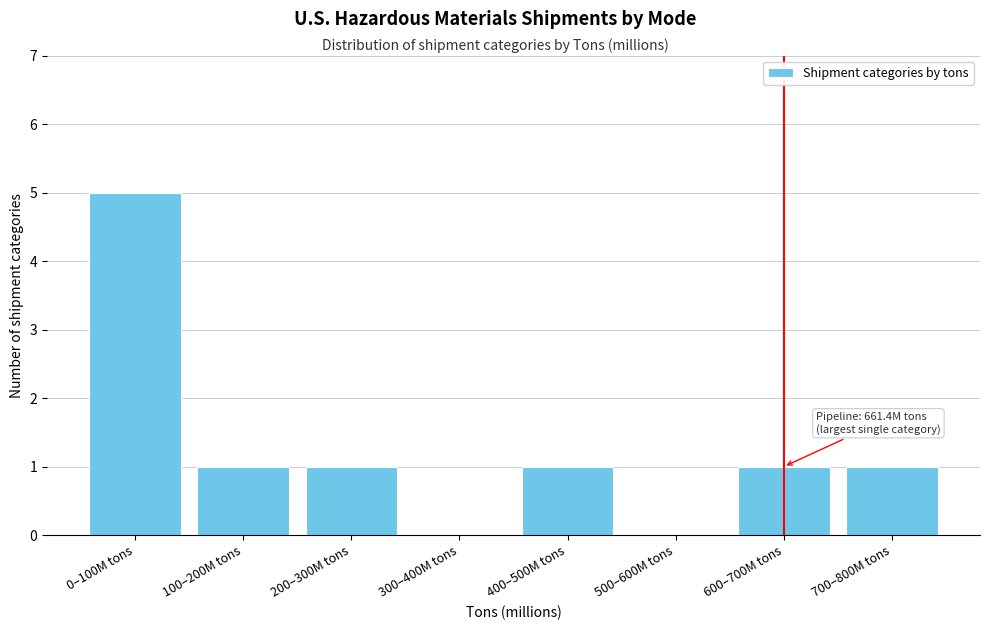

Reading left to right, what are all the values shown in this chart?

0–100M tons=5	100–200M tons=1	200–300M tons=1	300–400M tons=0	400–500M tons=1	500–600M tons=0	600–700M tons=1	700–800M tons=1